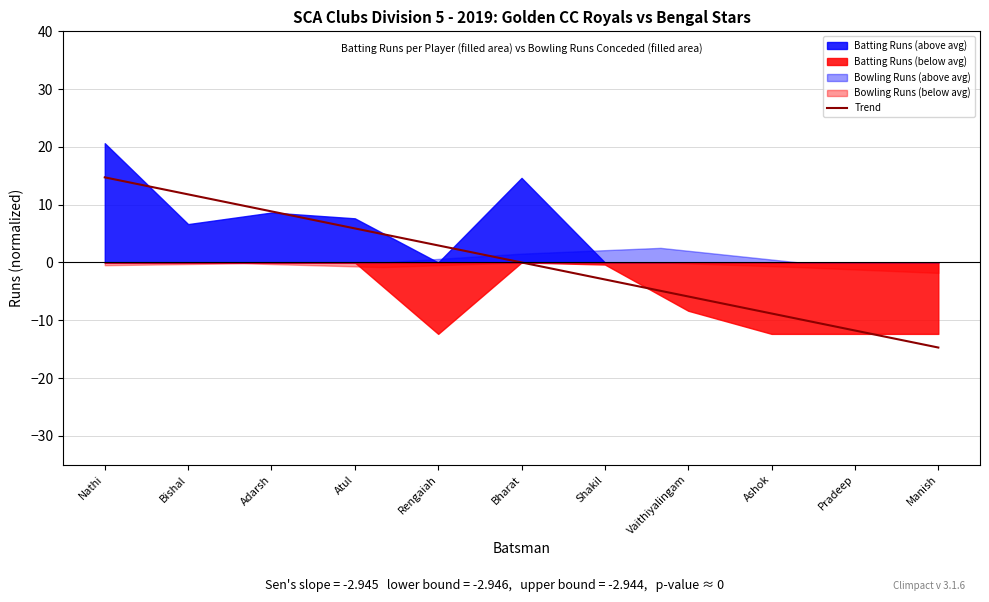

How many positive values are there?

6